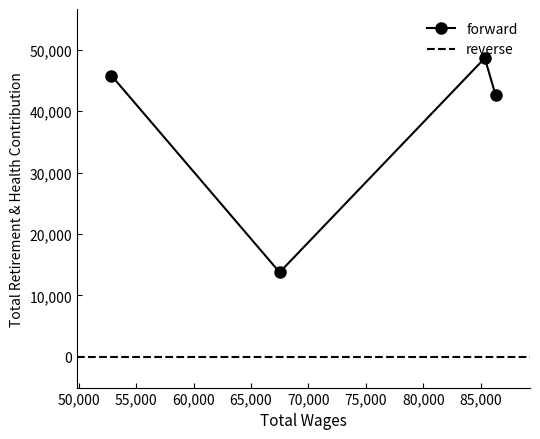

True or false: the data shows 42660 at 86292.0.

True